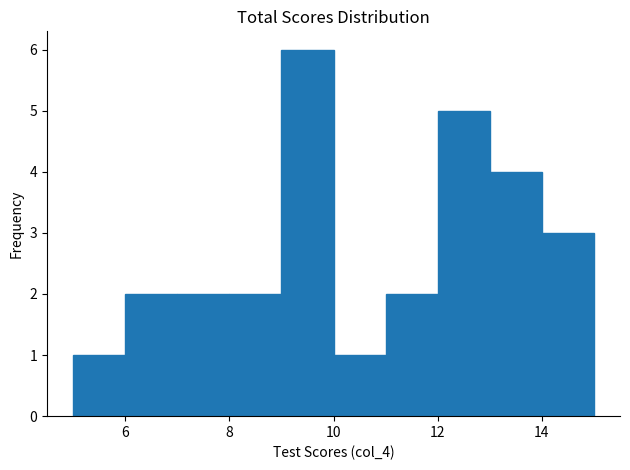

What is the height of the bar covering 10 to 11 on the x-axis? The values are not printed on the chart, so give them approximately, as read against the axis.

1